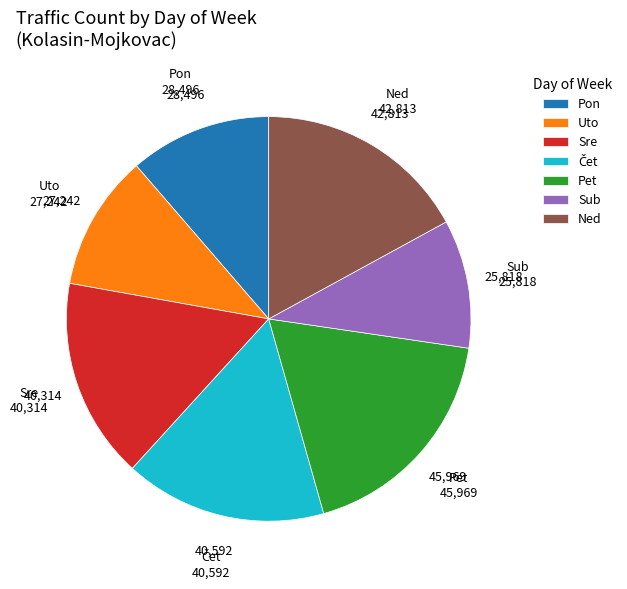

Which slice is the largest?

Pet